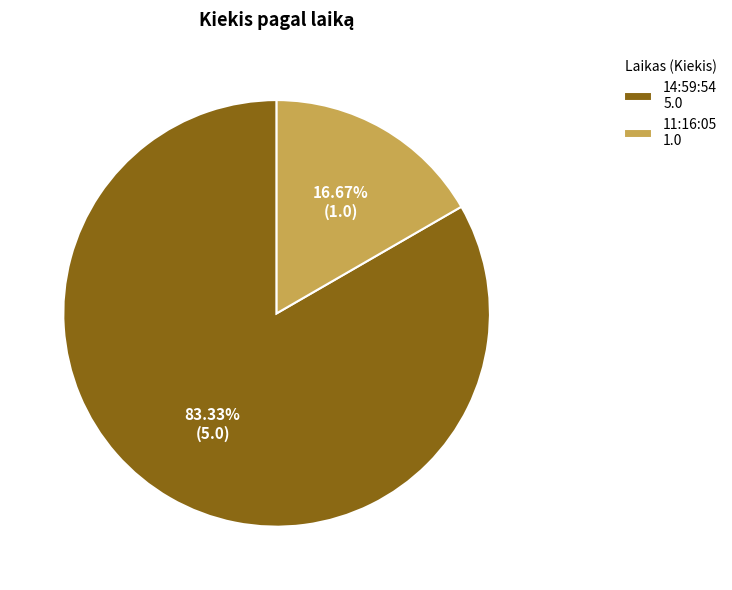

To the nearest percent, what percentage of the pie is 11:16:05?

17%